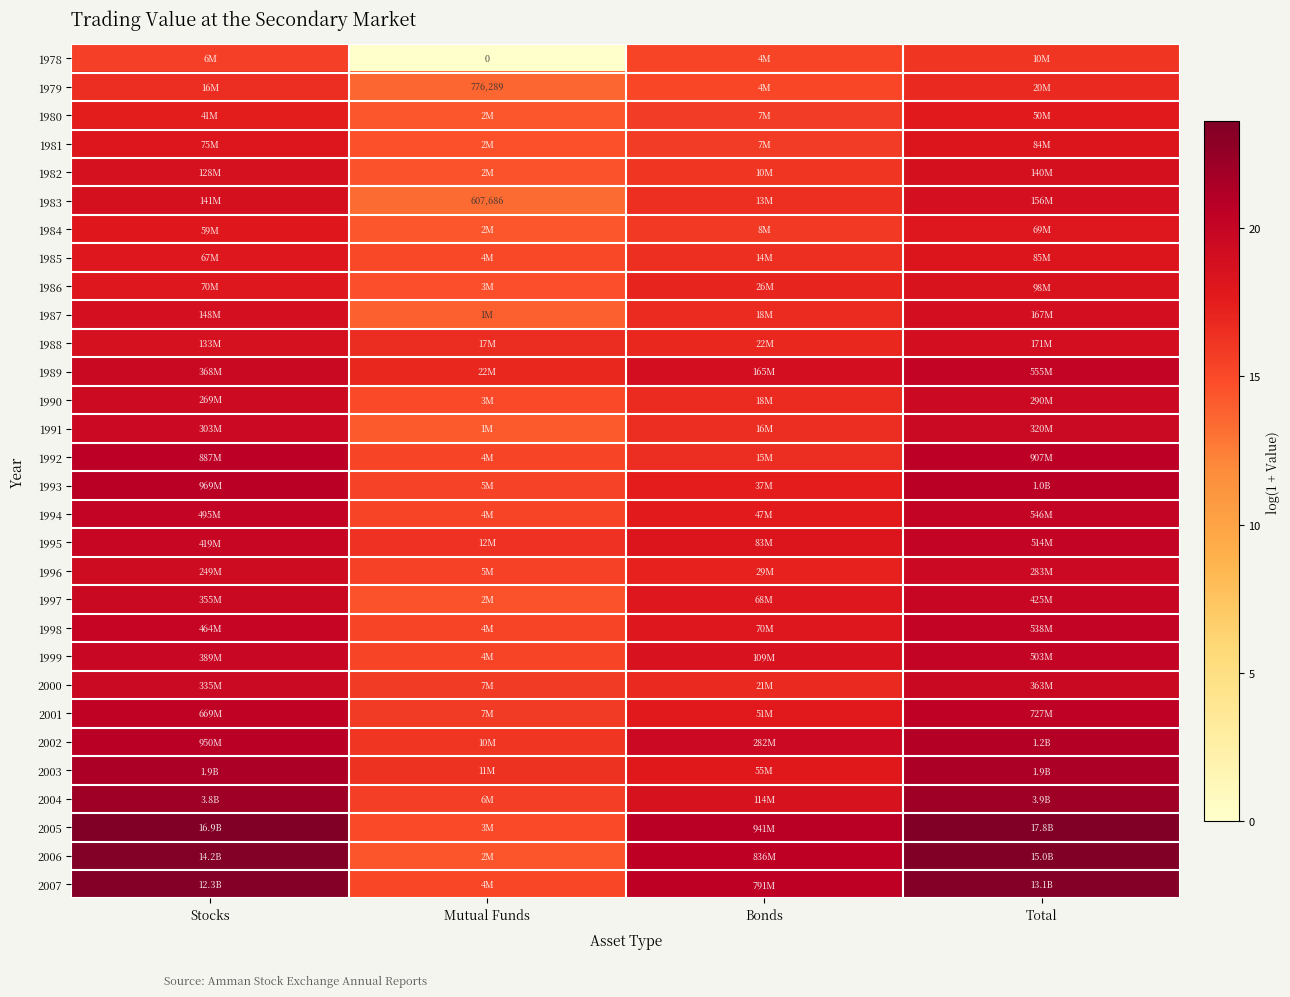

Which has a higher value, Bonds or Total?

Total